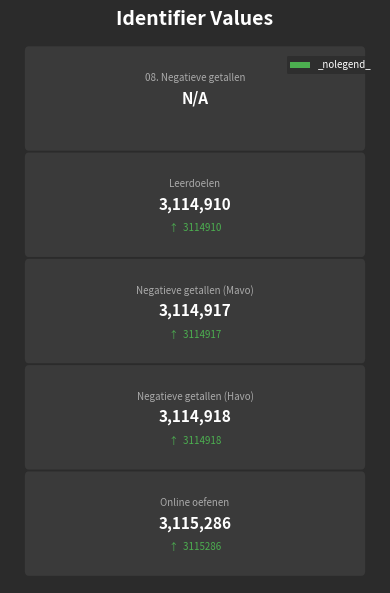

The chart shows a value of 3114910 at Leerdoelen. True or false?

True